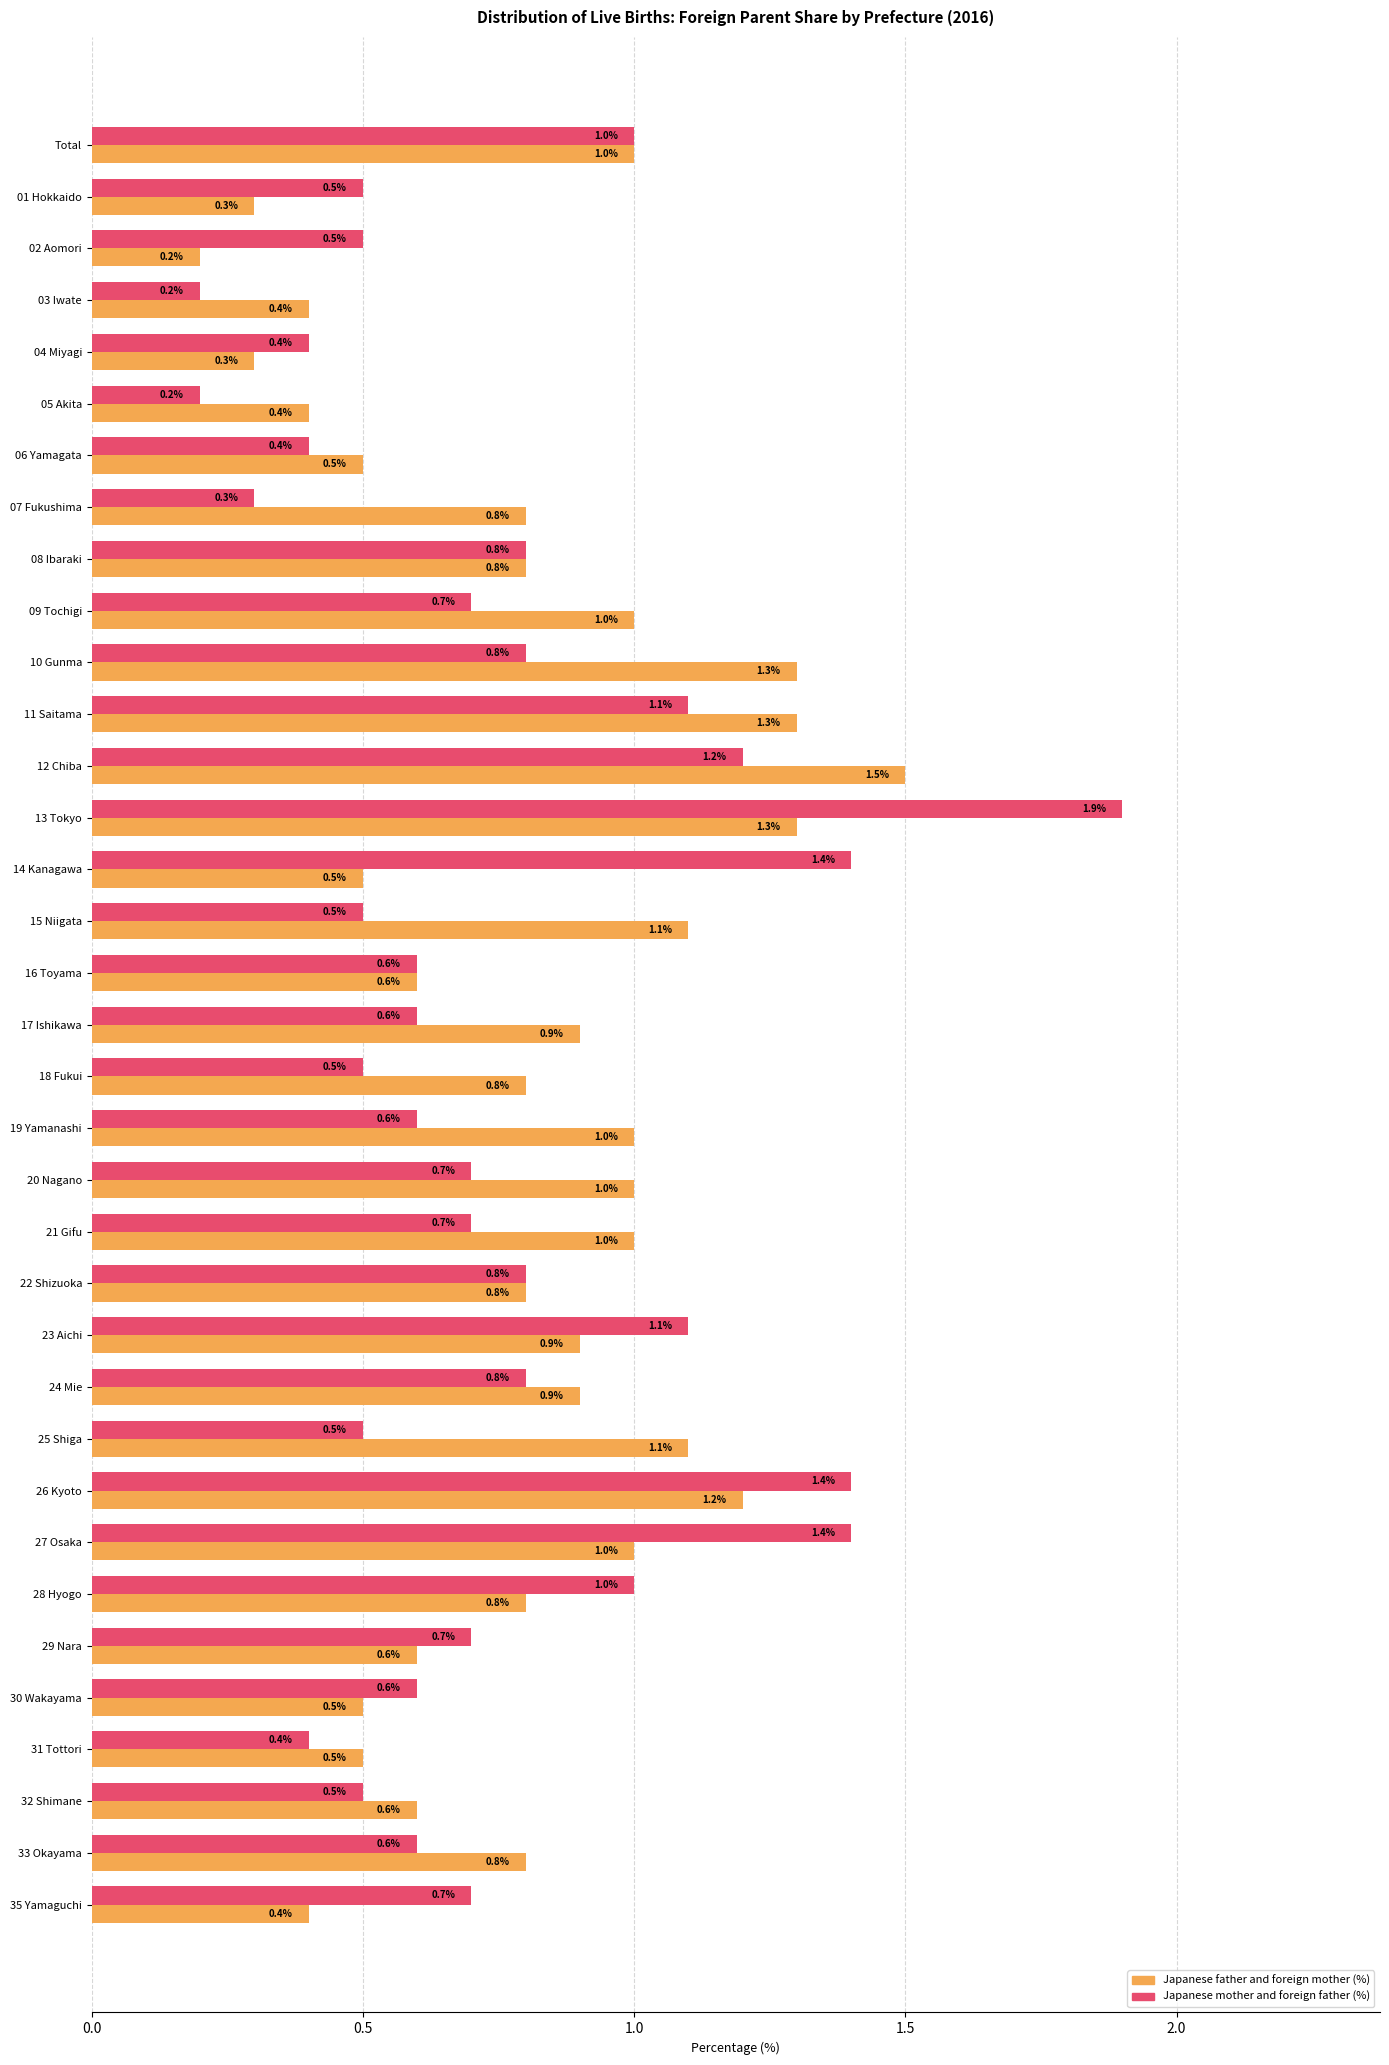

What is the difference between the maximum and second lowest values in the Japanese mother and foreign father (%) series?

1.7